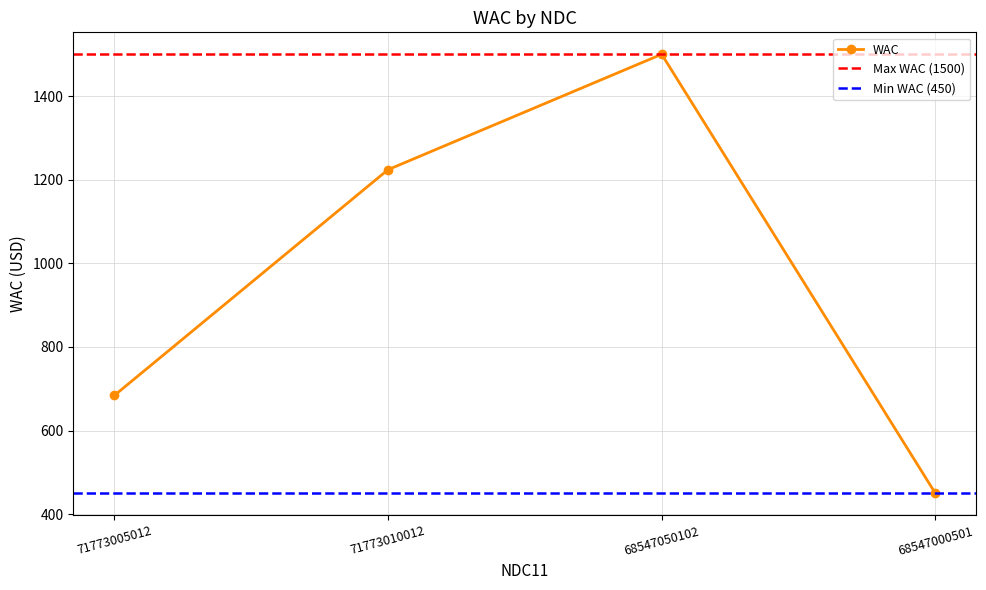

What position from the right is 68547000501?

1